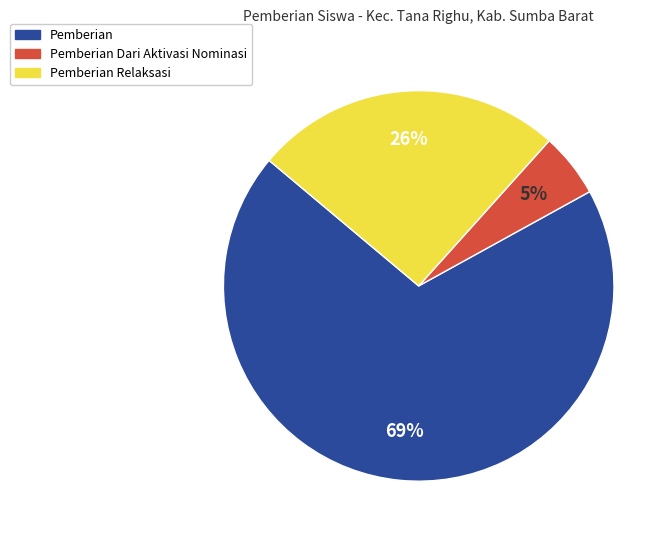

To the nearest percent, what is the average slice percentage?

33%